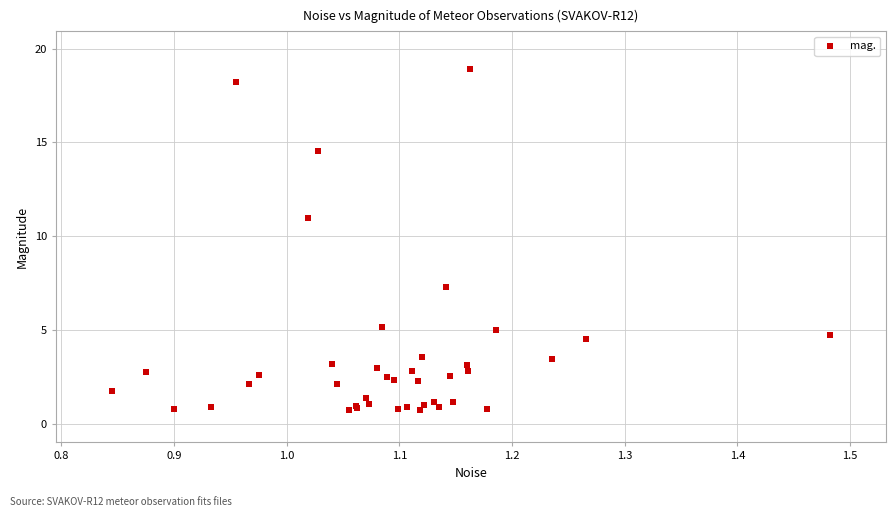

What Y value in the scatter plot is closest to 9?

7.3